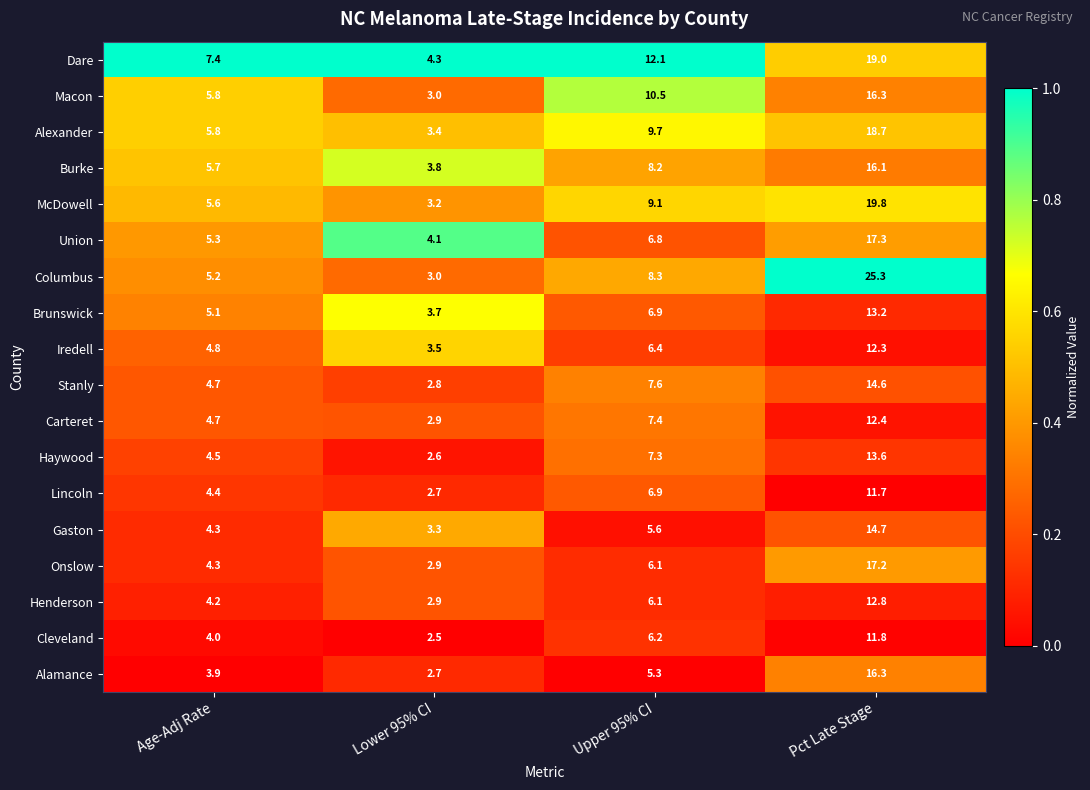

What is the difference between the highest and lowest values at Age-Adj Rate?

3.5